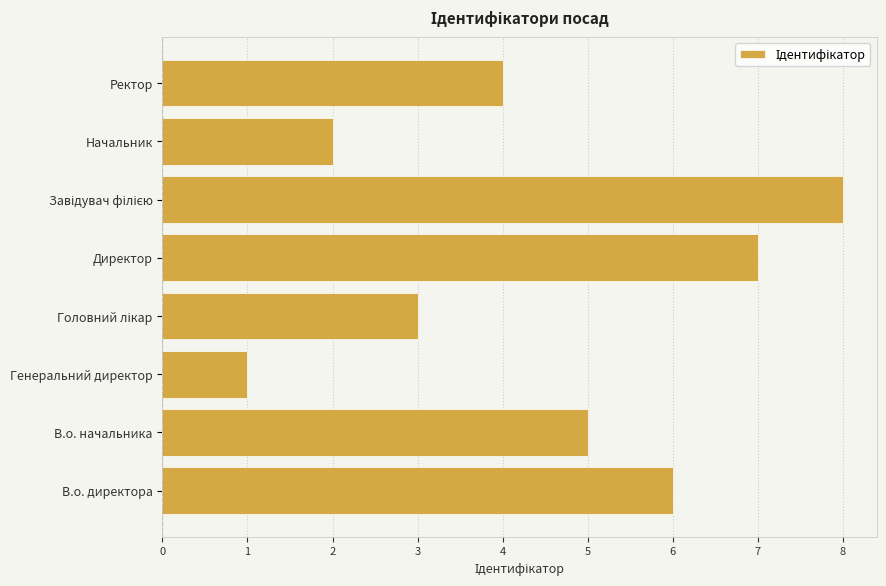

What is the minimum value shown in the chart?

1